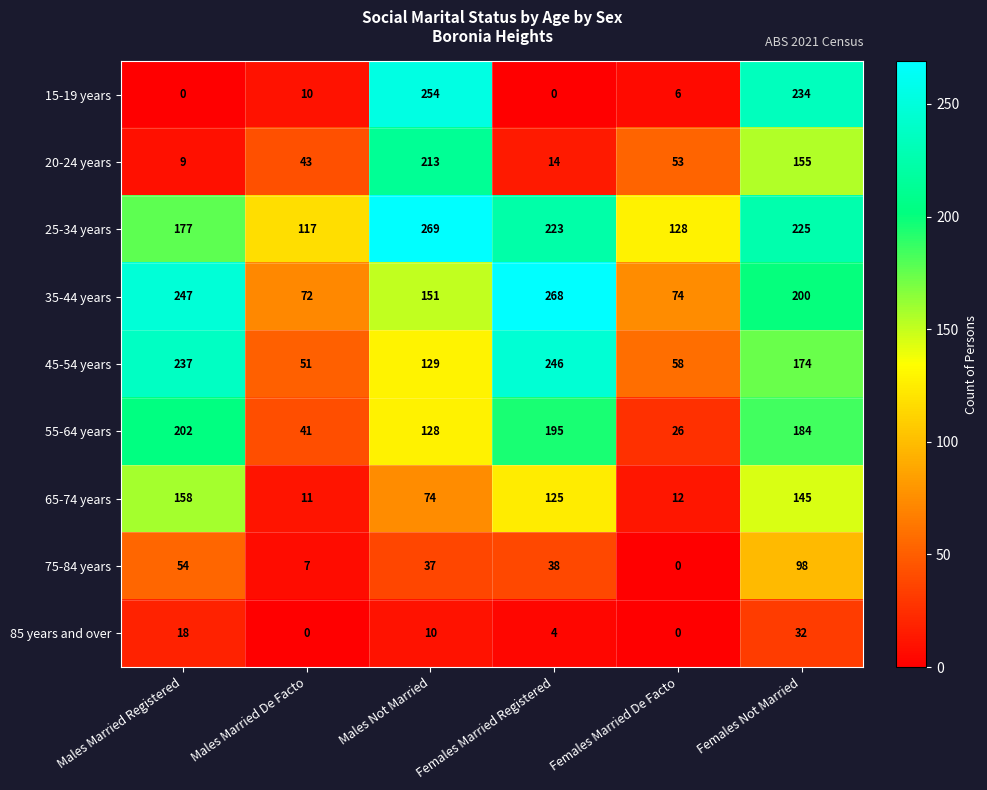

Which series changed the most between Males Married De Facto and Females Married Registered?

35-44 years